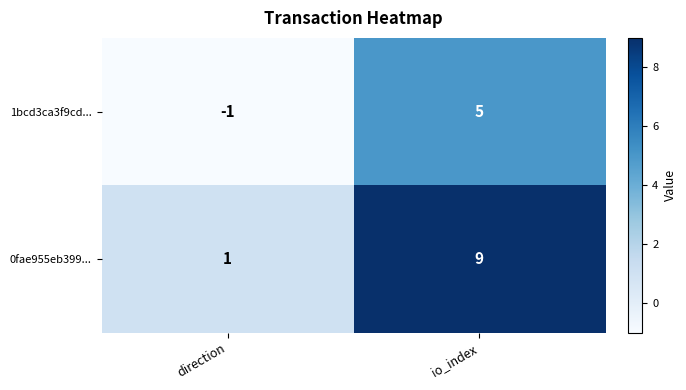

Rank the series at io_index from lowest to highest value.

1bcd3ca3f9cd..., 0fae955eb399...